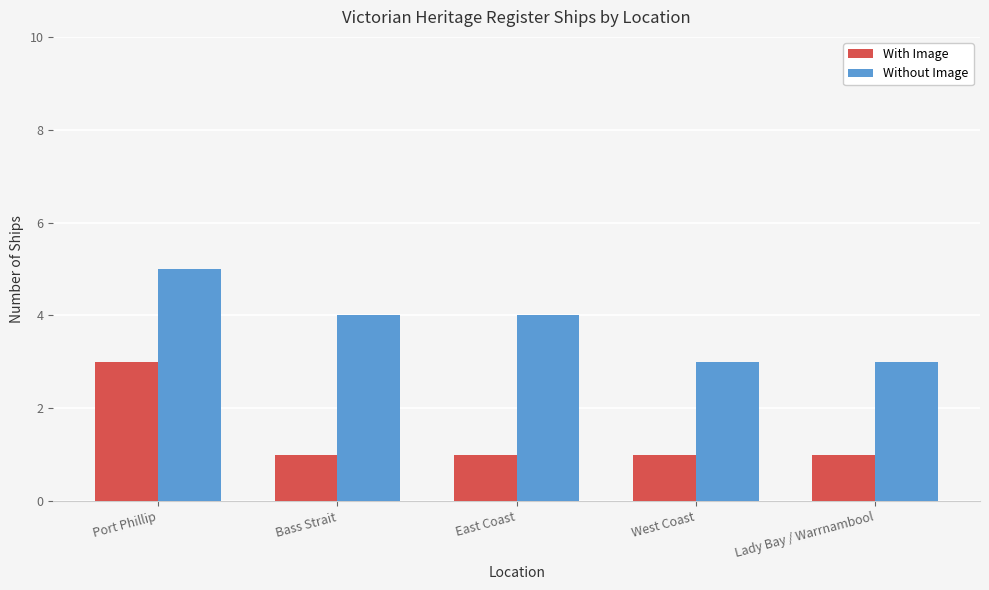

Reading left to right, what are all the values shown in this chart?

With Image: 3	1	1	1	1
Without Image: 5	4	4	3	3